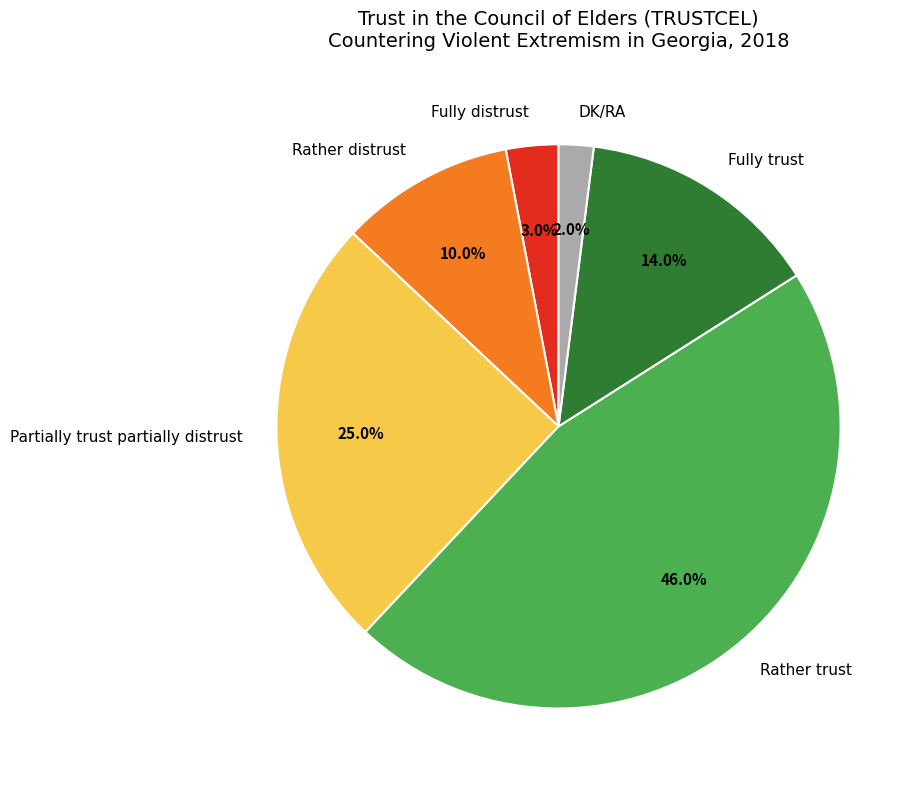

What is the total percentage of Rather trust and DK/RA?

48.0%